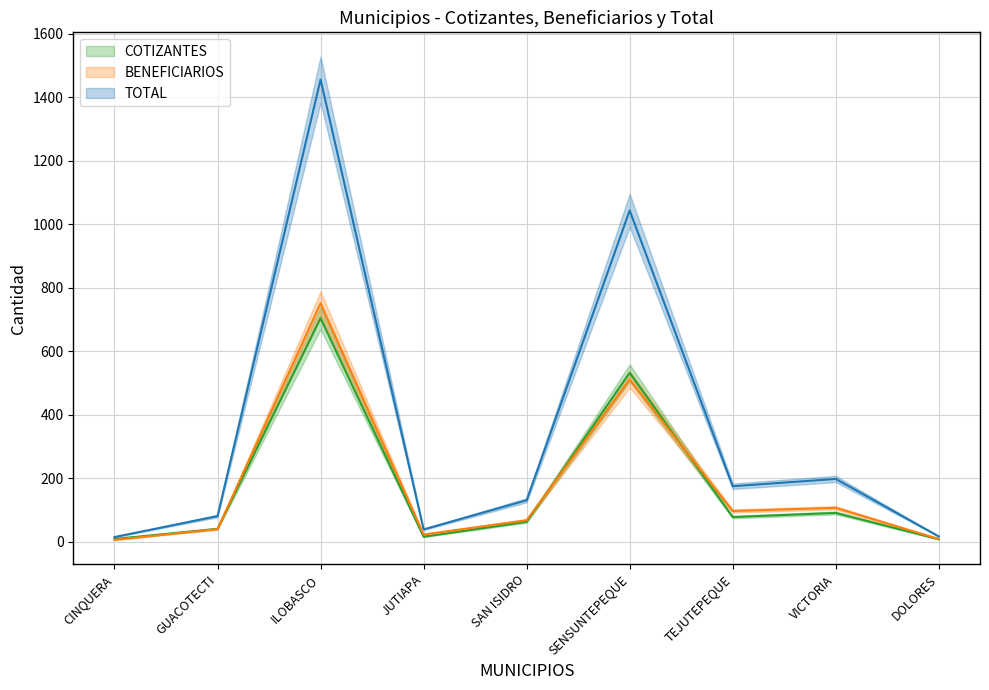

At which label is BENEFICIARIOS closest to 378?

SENSUNTEPEQUE